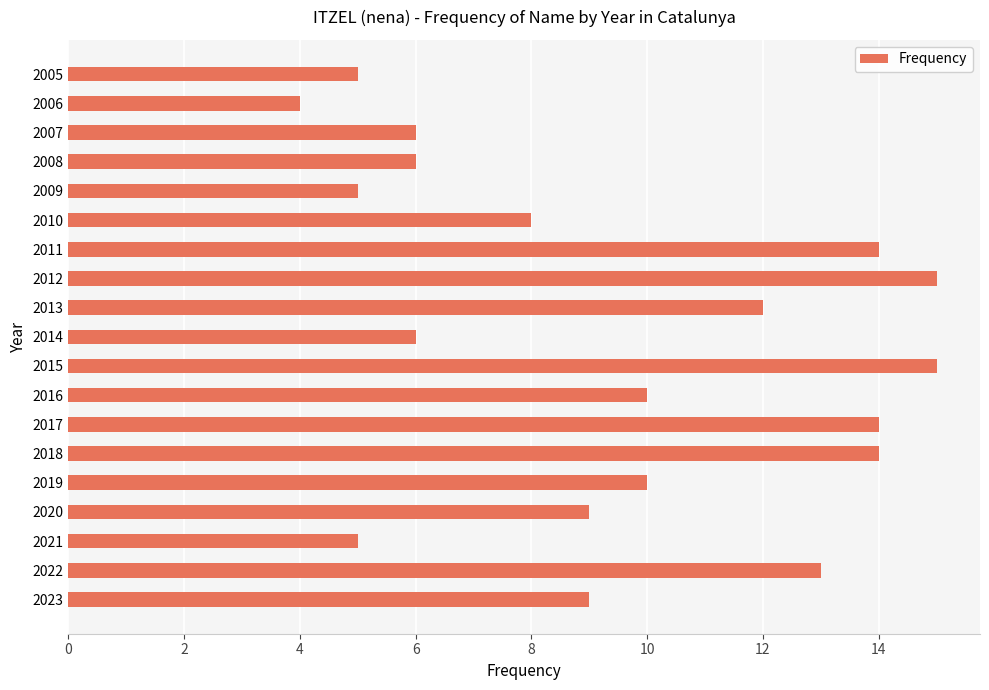

True or false: the data shows 13 at 2022.

True